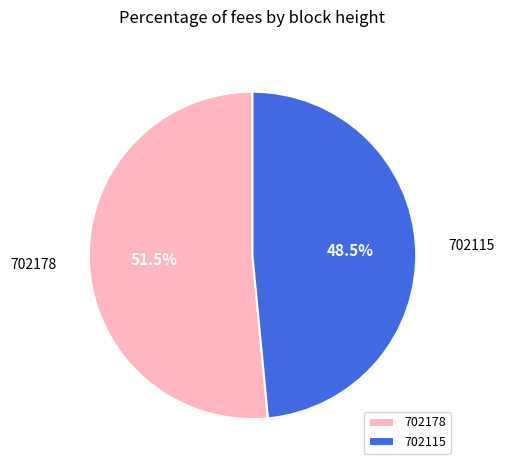

How many segments does this pie chart have?

2